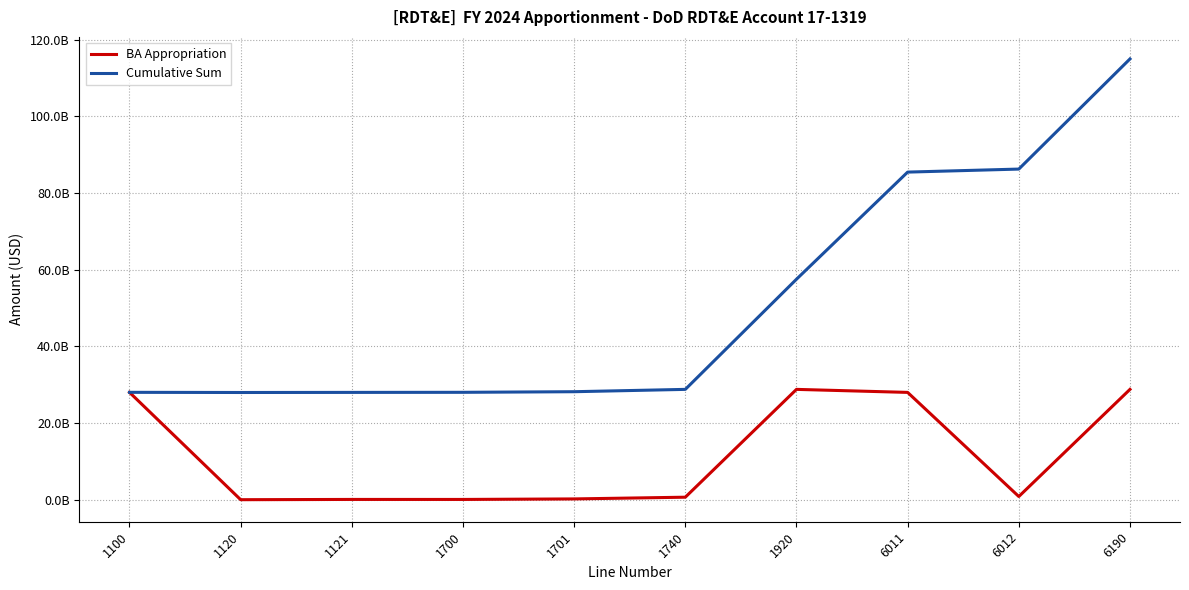

What are all the series names shown in the legend?

BA Appropriation, Cumulative Sum